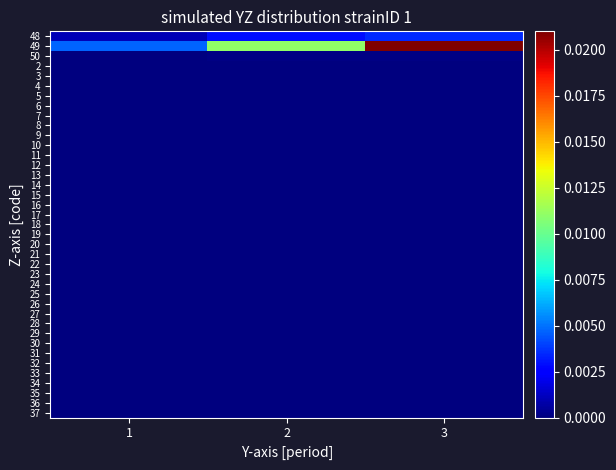

At which category is the sum across all series the highest?

3